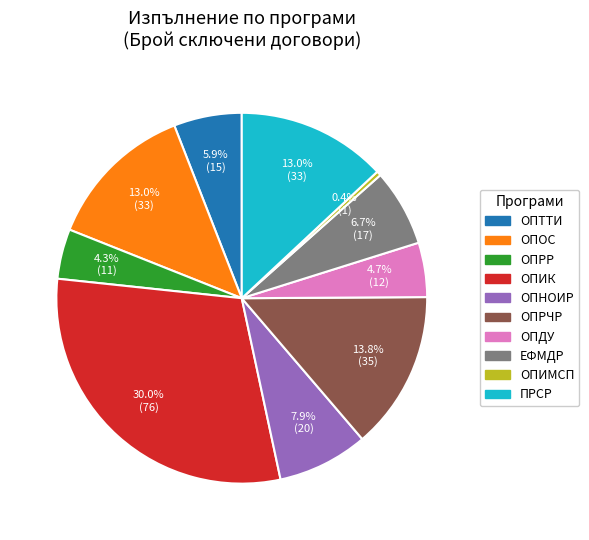

What is the smallest slice in the pie chart?

ОПИМСП